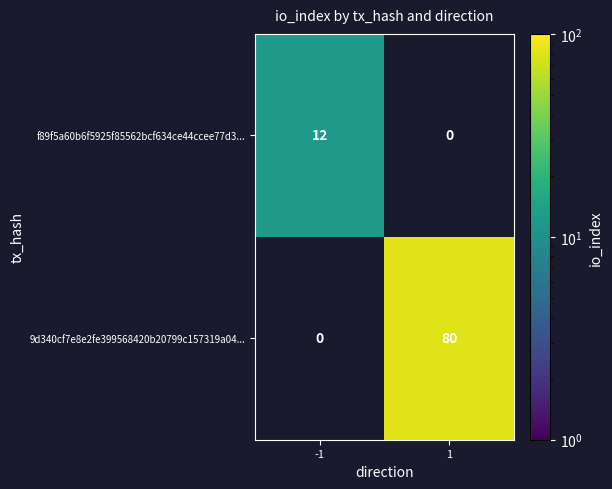

The value of 9d340cf7e8e2fe399568420b20799c157319a04... at 1 is 80. True or false?

True